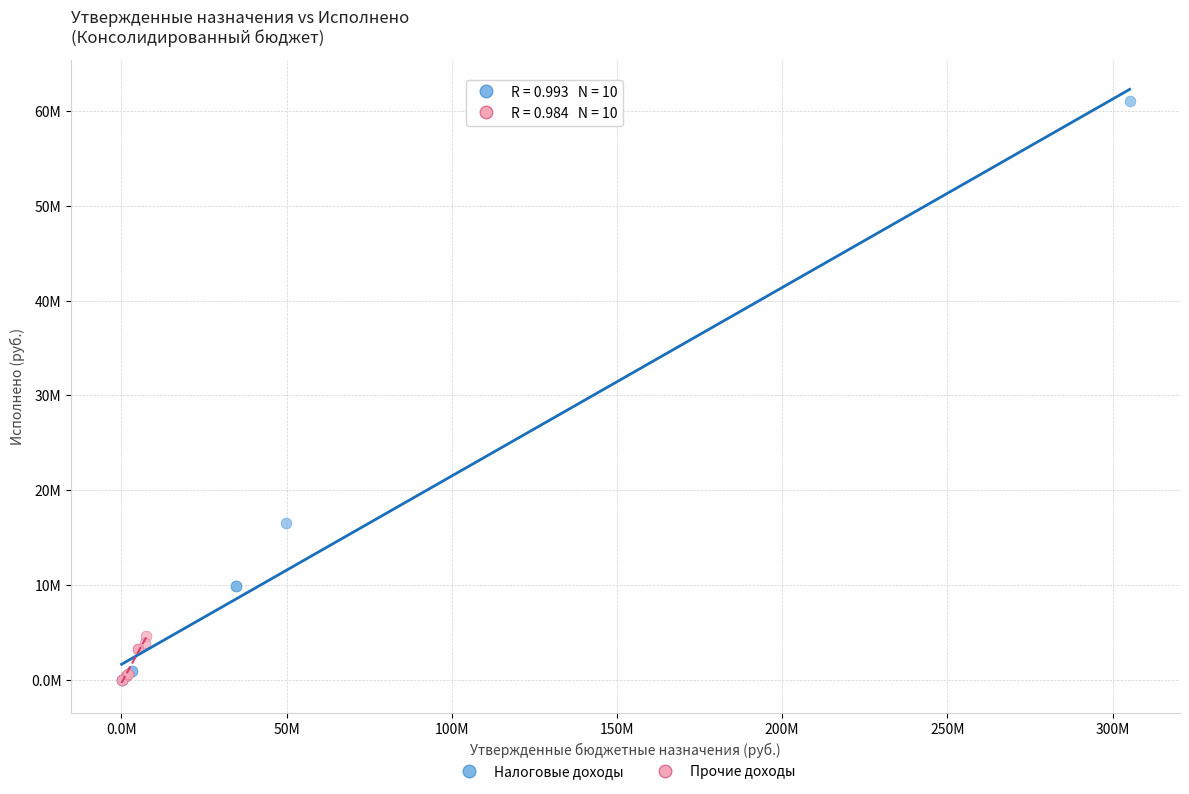

Which series has the largest Y range (max minus min)?

Налоговые доходы